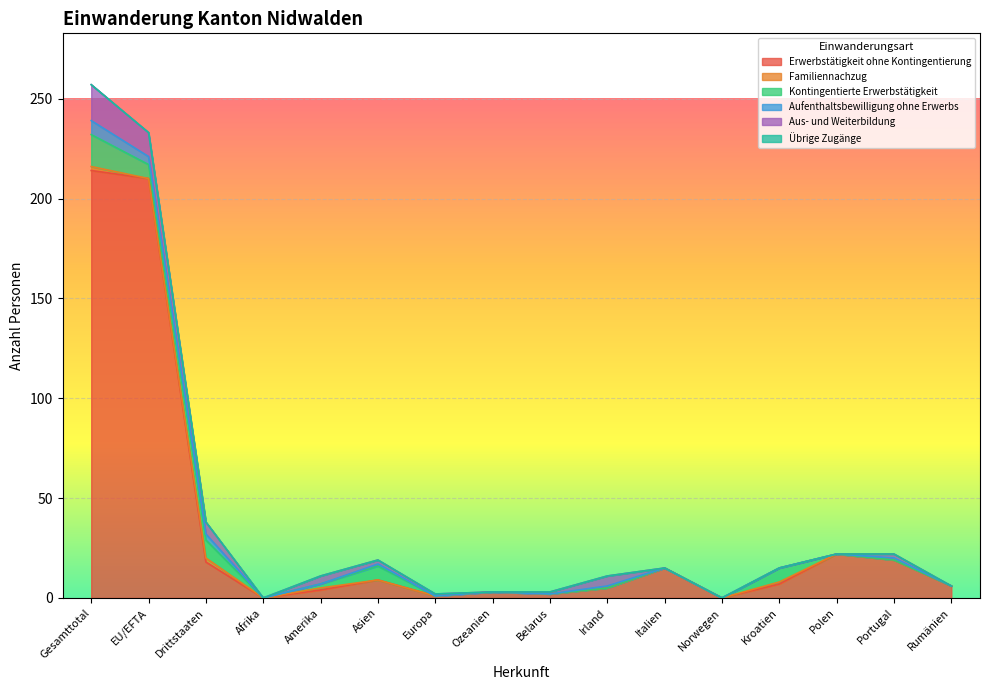

What is the greatest value displayed?

214